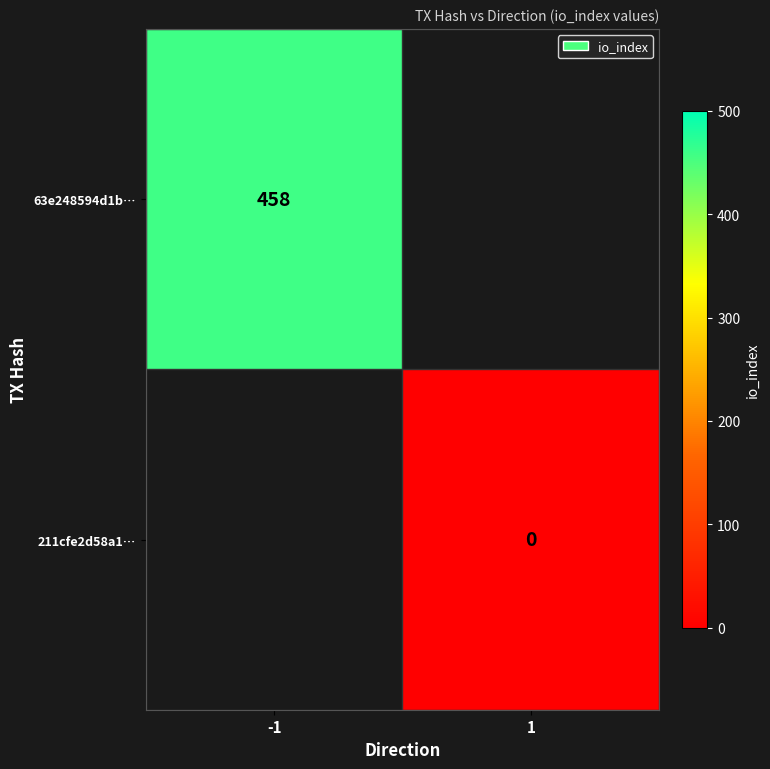

True or false: 63e248594d1b… has a value of 648 at -1.

False